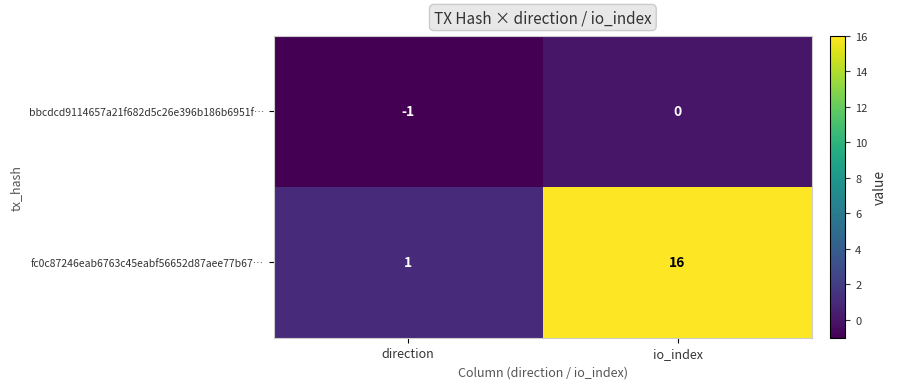

What is the difference between the fc0c87246eab6763c45eabf56652d87aee77b67… values at io_index and direction?

15